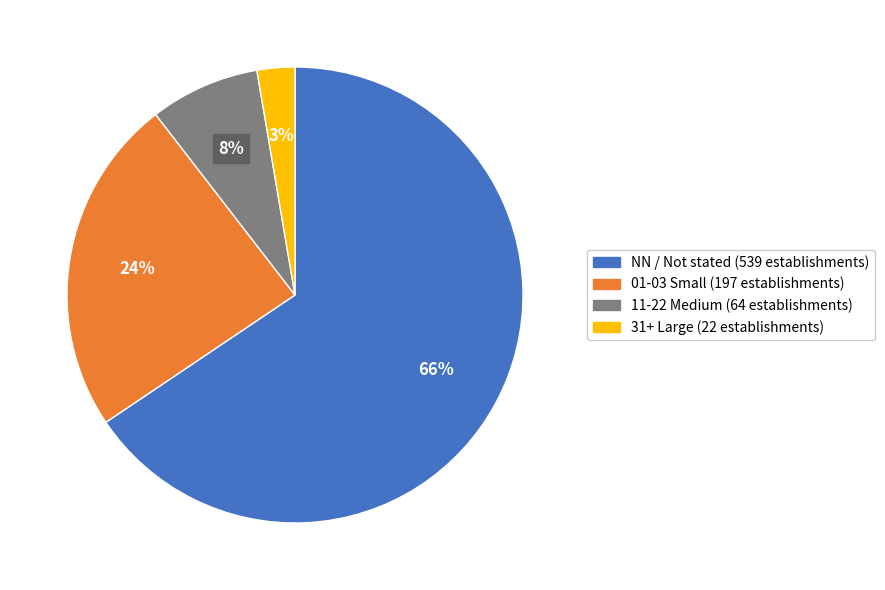

Is there a majority slice in this chart?

Yes